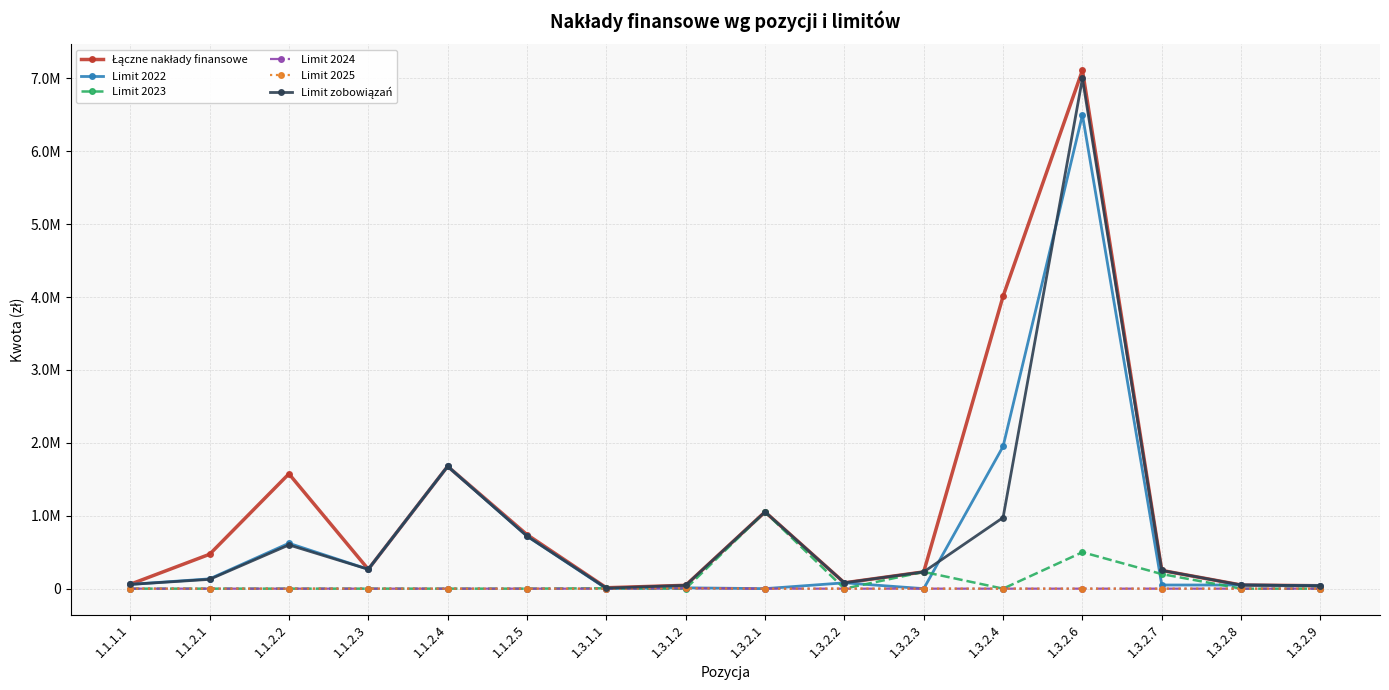

The value of Łączne nakłady finansowe at 1.1.2.4 is 1678040.0. True or false?

True